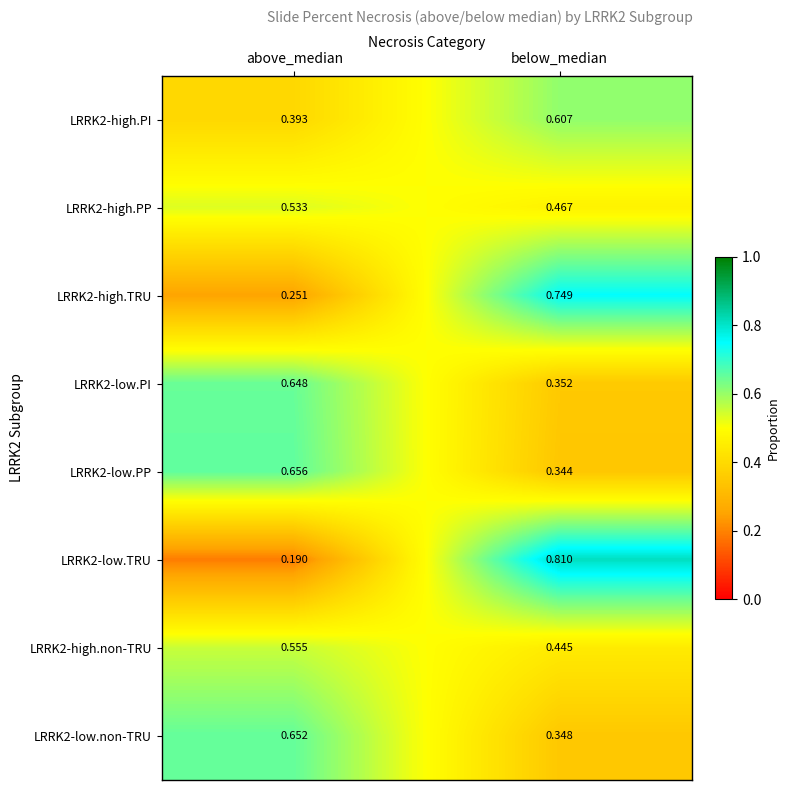

At which label is LRRK2-high.non-TRU closest to 0?

below_median